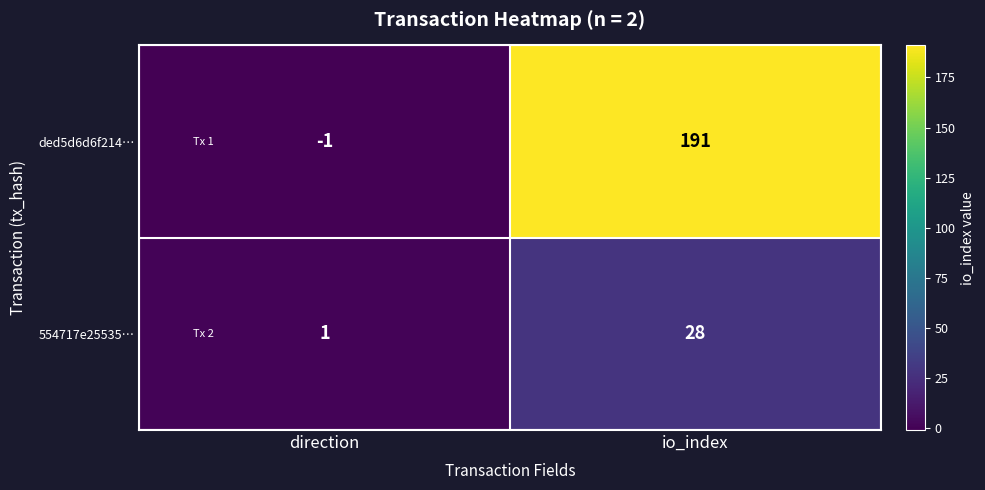

List the series in order of their overall mean, lowest first.

554717e25535…, ded5d6d6f214…